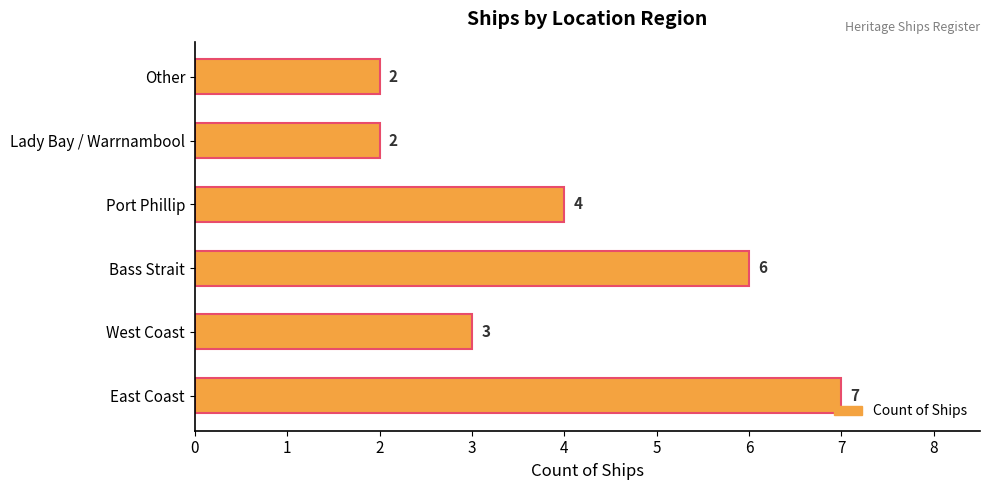

Reading top to bottom, transcribe all the data shown in this chart.

Other=2	Lady Bay / Warrnambool=2	Port Phillip=4	Bass Strait=6	West Coast=3	East Coast=7